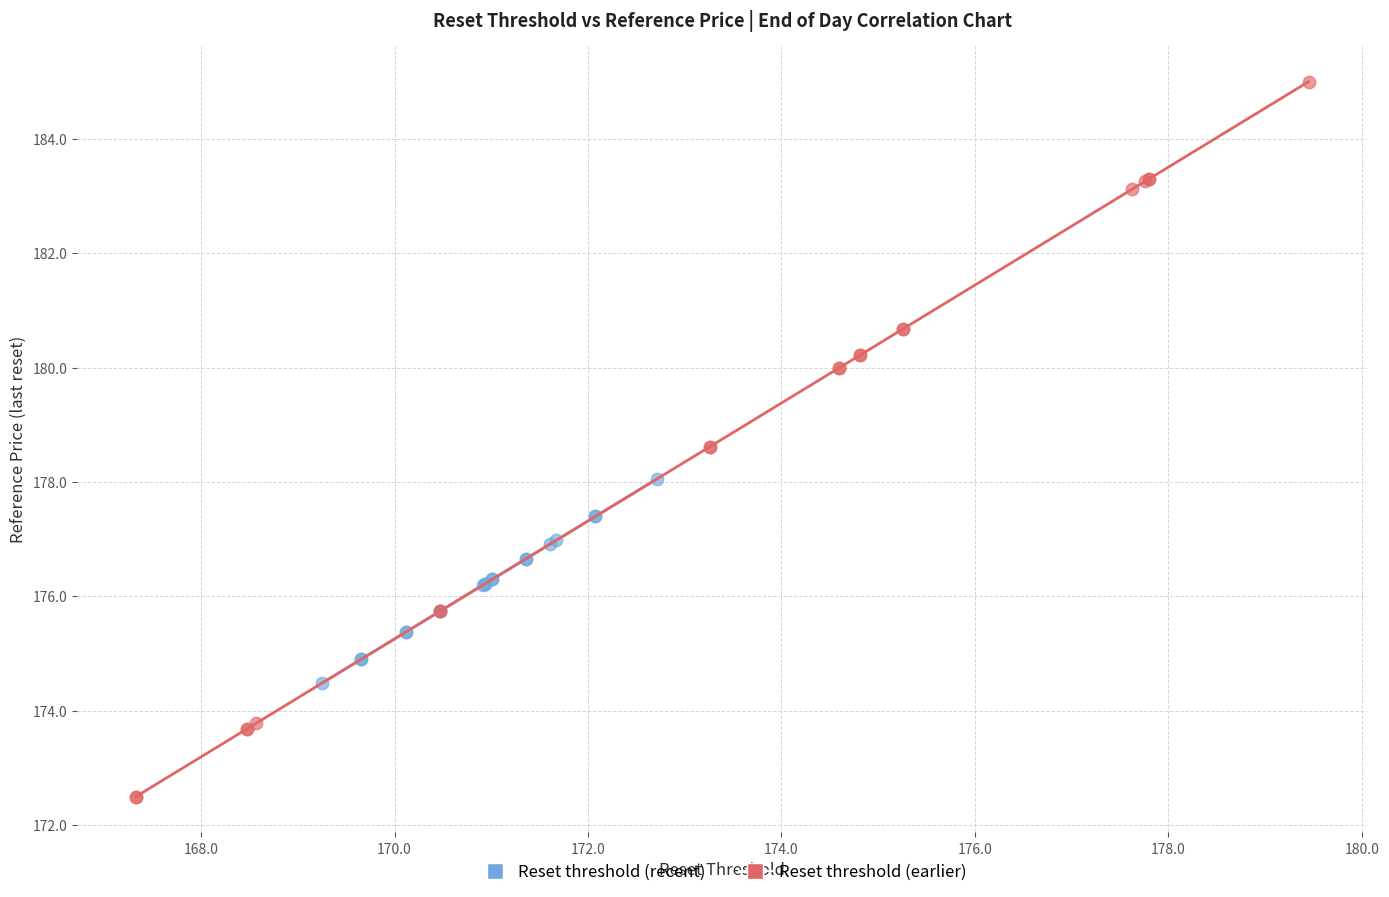

Which series reaches the maximum Y coordinate?

Reset threshold (earlier)